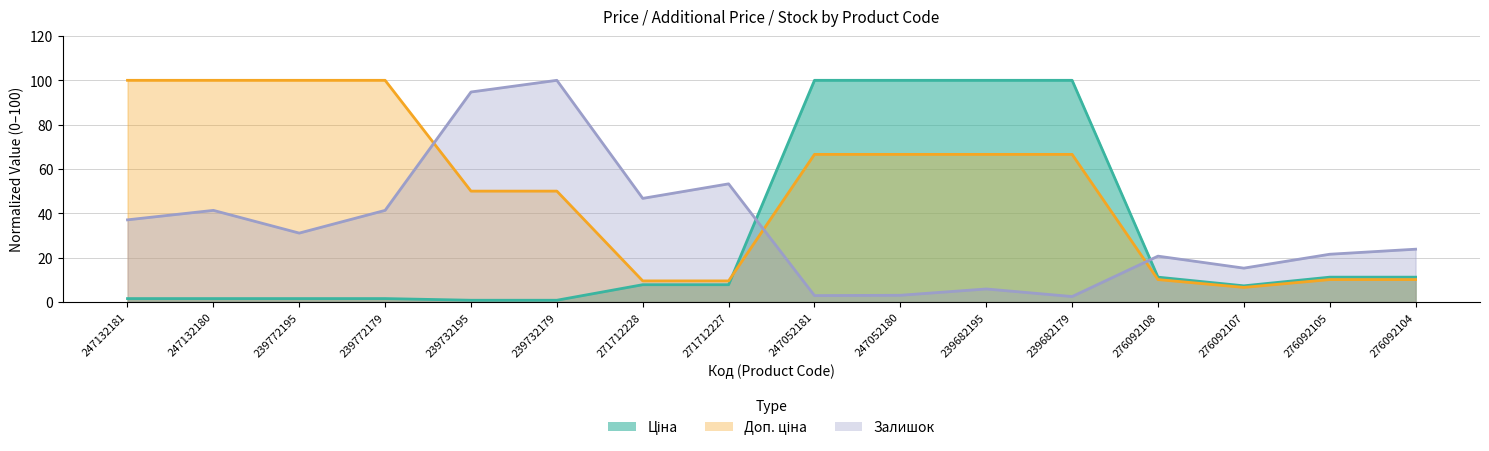

Which series ends up on top after the final intersection of Залишок and Ціна?

Залишок